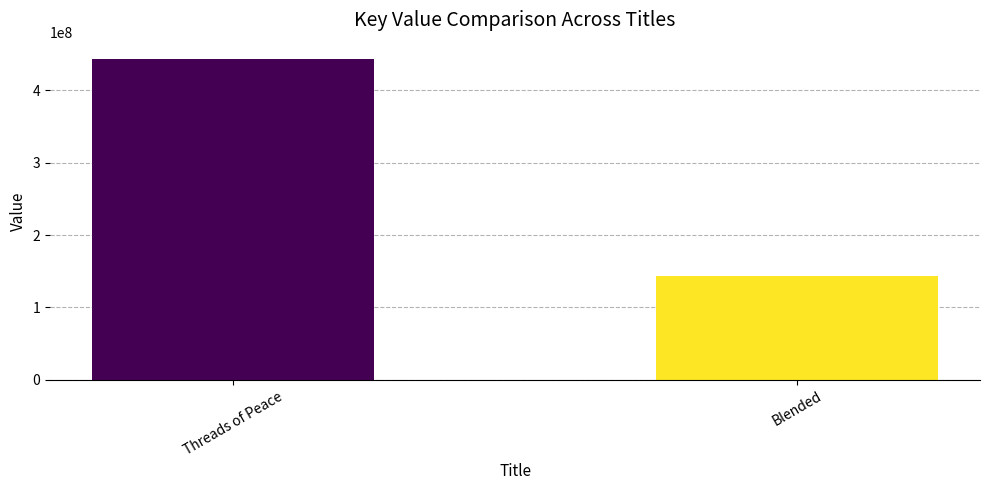

List the labels in order of value, smallest first.

Blended, Threads of Peace